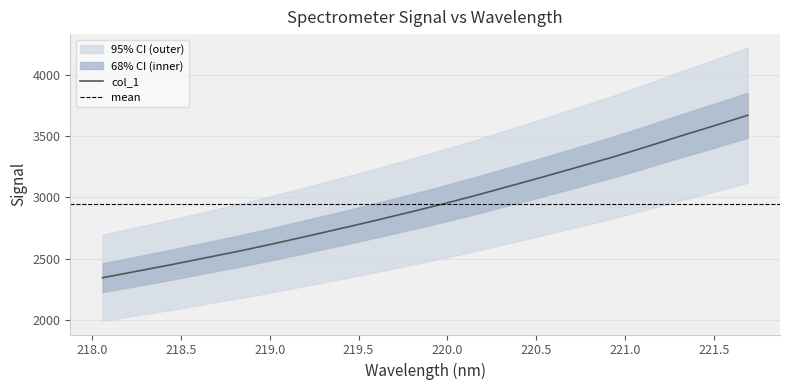

Is it true that the value at 218.442 is 3896.6?

False